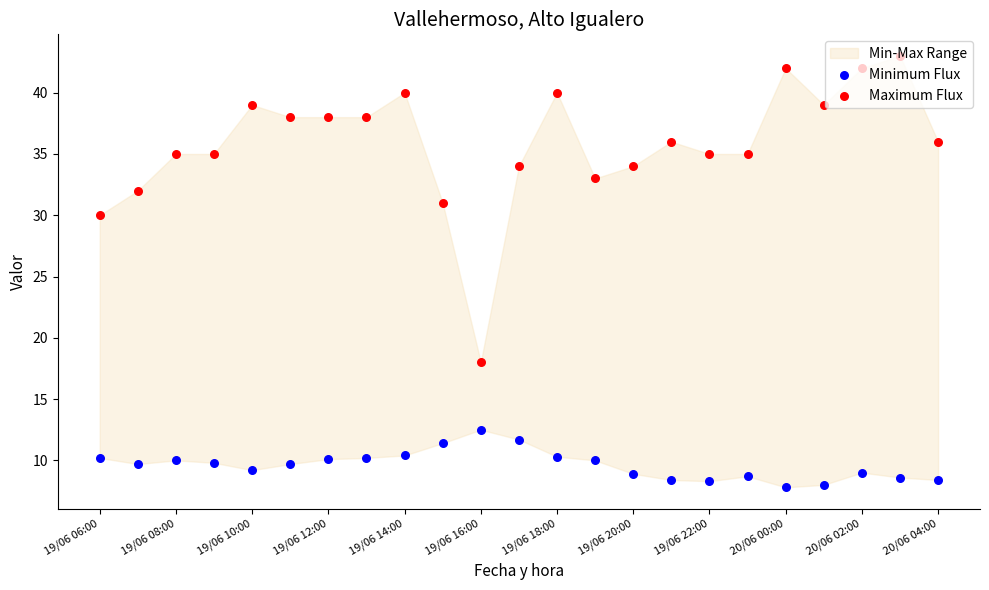

Is the value of Minimum Flux at 20/06 04:00 greater than the value of Maximum Flux at 21?

No